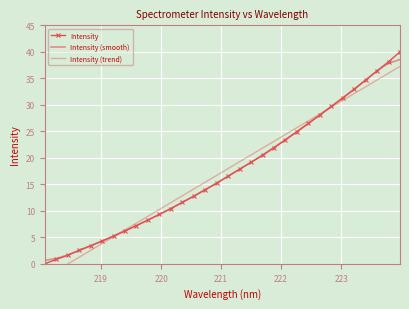

True or false: Intensity has a value of 23.1 at 15.

False